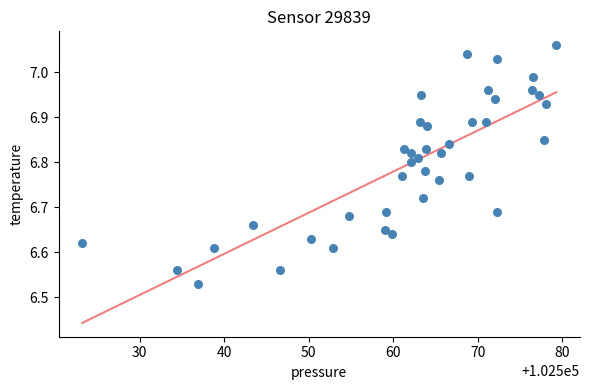

What is the range of X values (max minus min)?

56.1